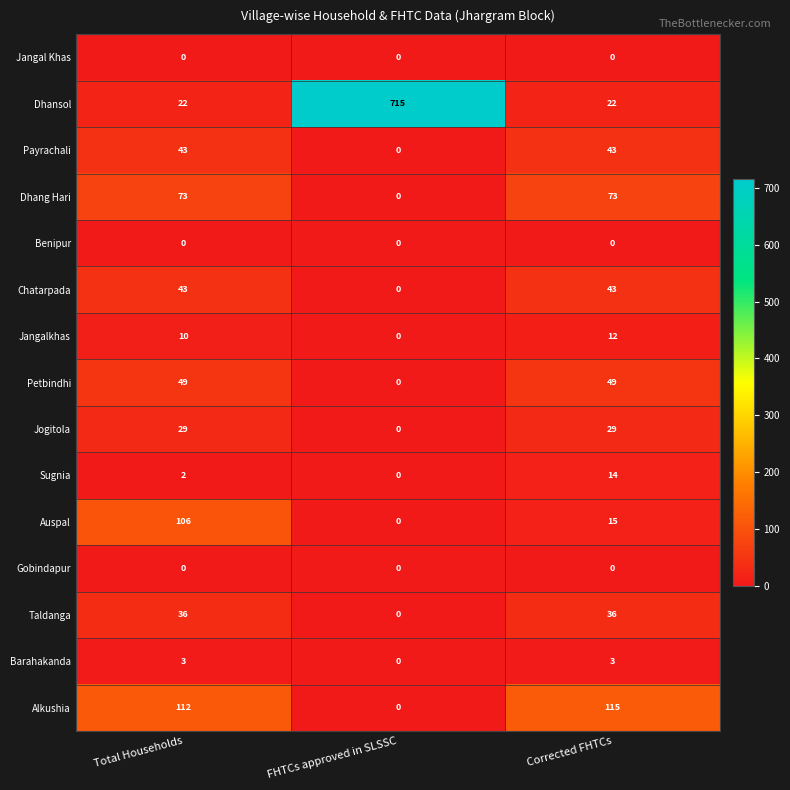

True or false: Sugnia has a value of 8 at FHTCs approved in SLSSC.

False